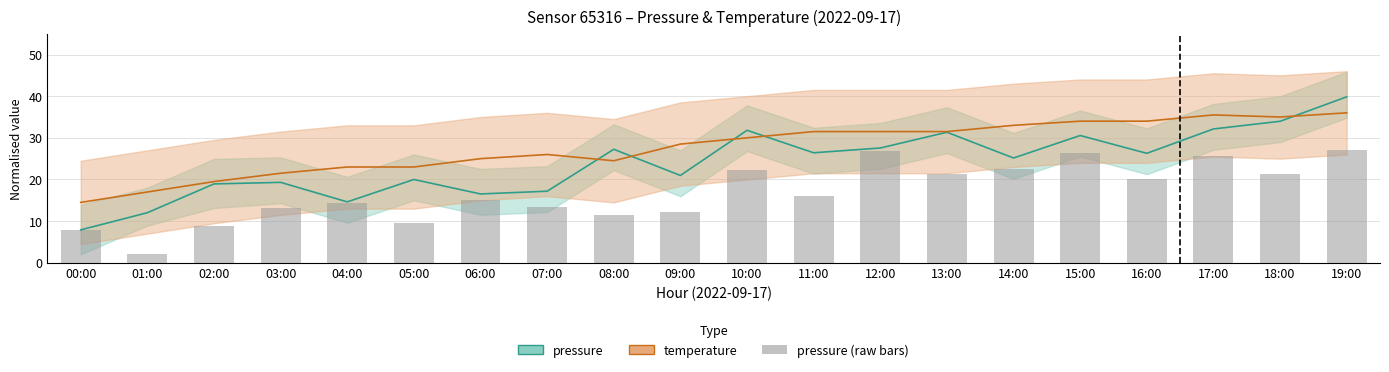

At which category is the sum across all series the highest?

19:00